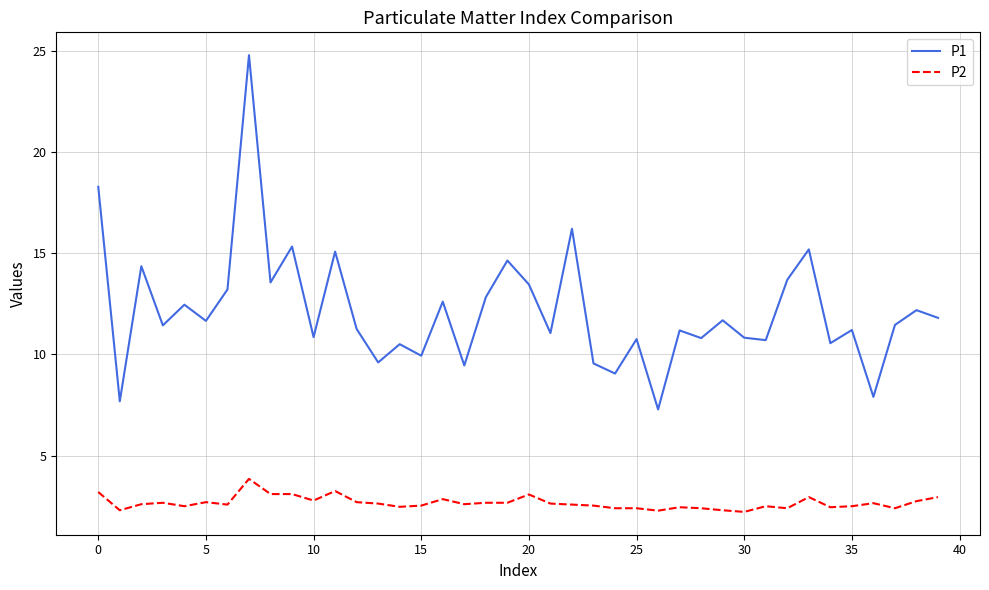

True or false: P2 and P1 cross at least once.

False